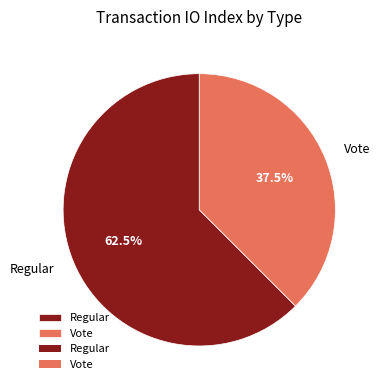

Which slice is the smallest?

Vote